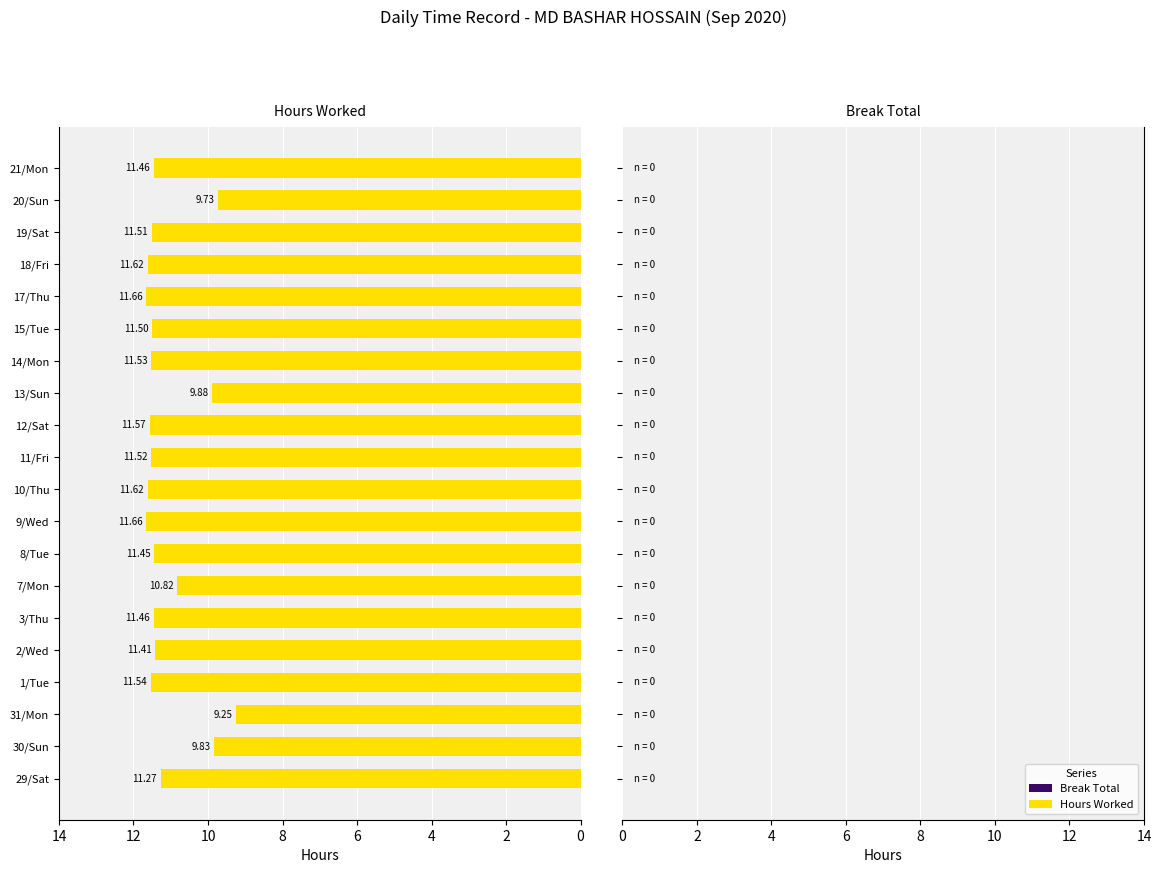

What is the difference between the maximum and minimum values?

2.4